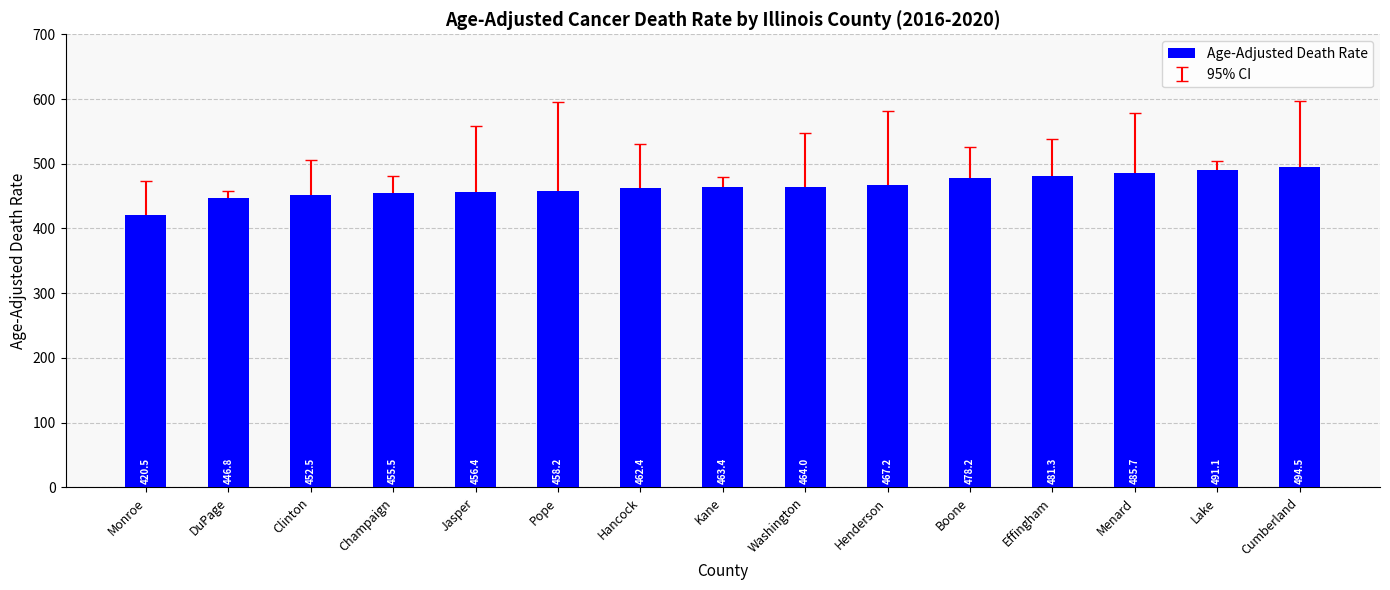

At which label is the value closest to 457?

Jasper